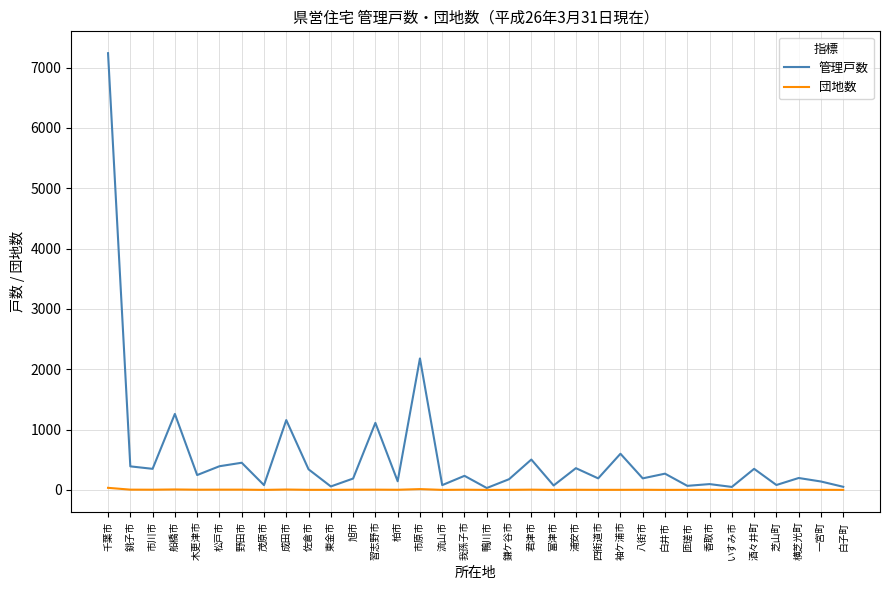

Which label corresponds to the largest value in the chart?

千葉市